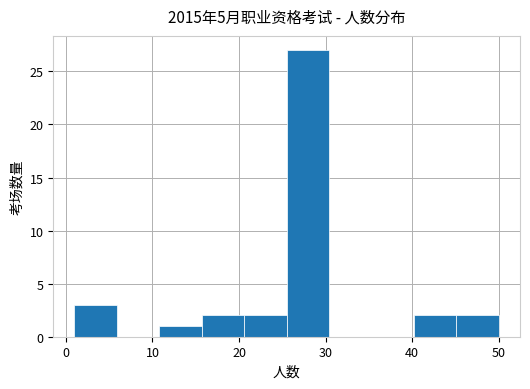

Reading left to right, transcribe this chart: for each bar, give the range it covers on the x-axis and its height. Neither the bar edges nor the heights are printed on the chart, so give them approximately, as read against the axes.

1.0 to 5.9: 3
5.9 to 10.8: 0
10.8 to 15.7: 1
15.7 to 20.6: 2
20.6 to 25.5: 2
25.5 to 30.4: 27
30.4 to 35.3: 0
35.3 to 40.2: 0
40.2 to 45.1: 2
45.1 to 50.0: 2